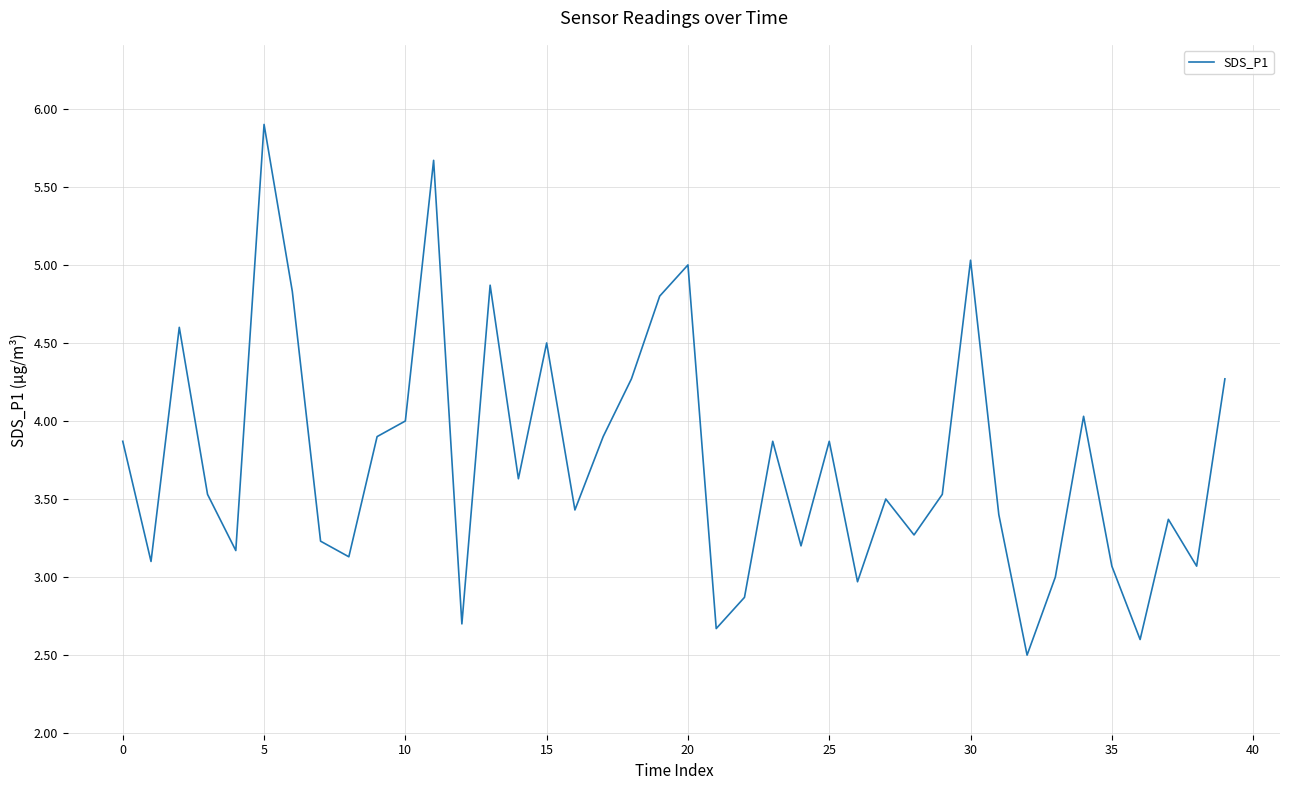

What is the difference between the maximum and minimum values?

3.4